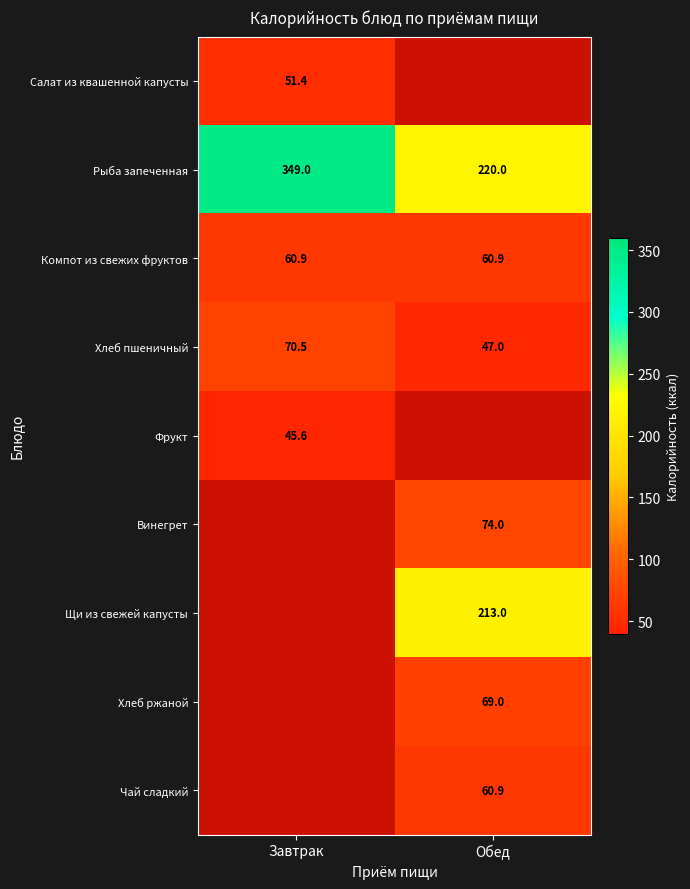

How many categories are shown in the chart?

2